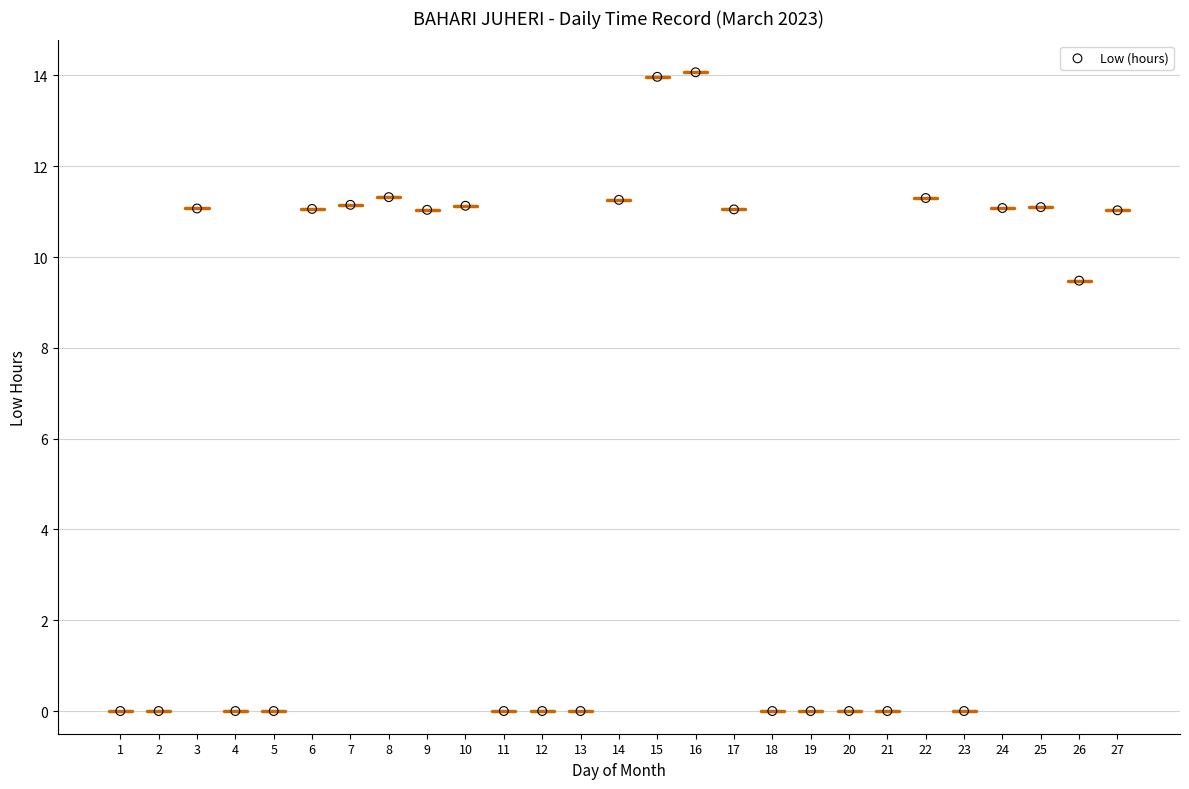

What is the range of X values (max minus min)?

26.0